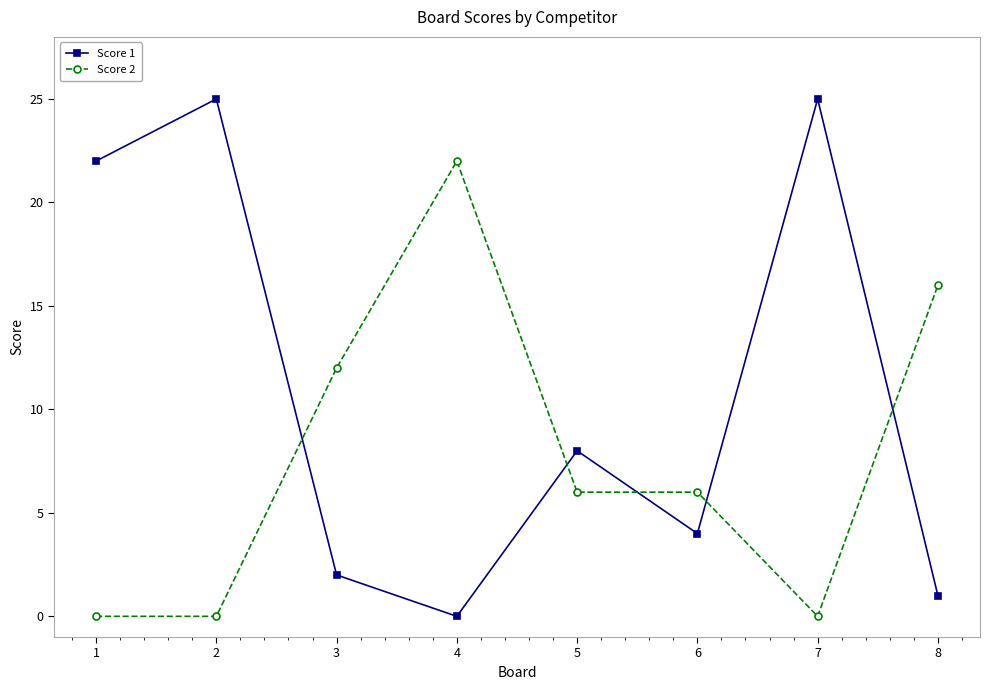

At 8, list the series in order from largest to smallest.

Score 2, Score 1